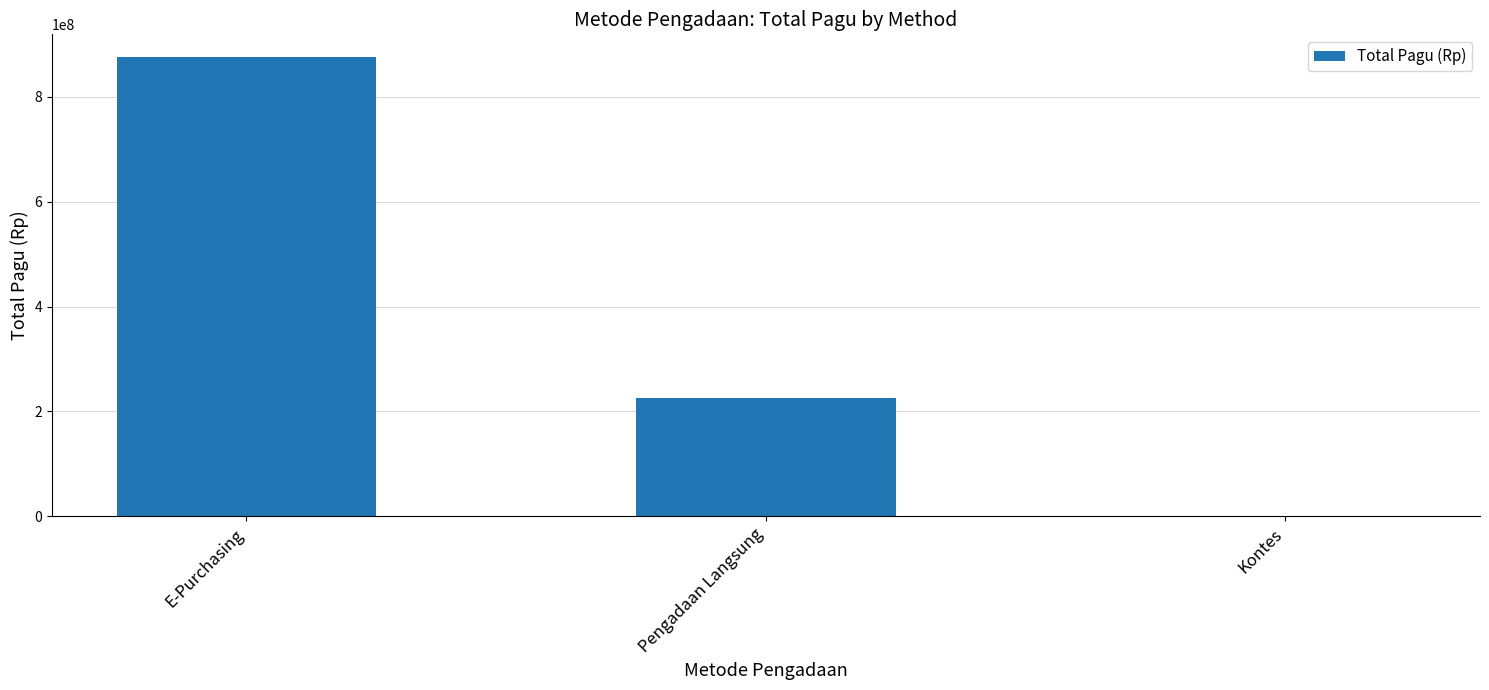

What is the greatest value displayed?

874933190